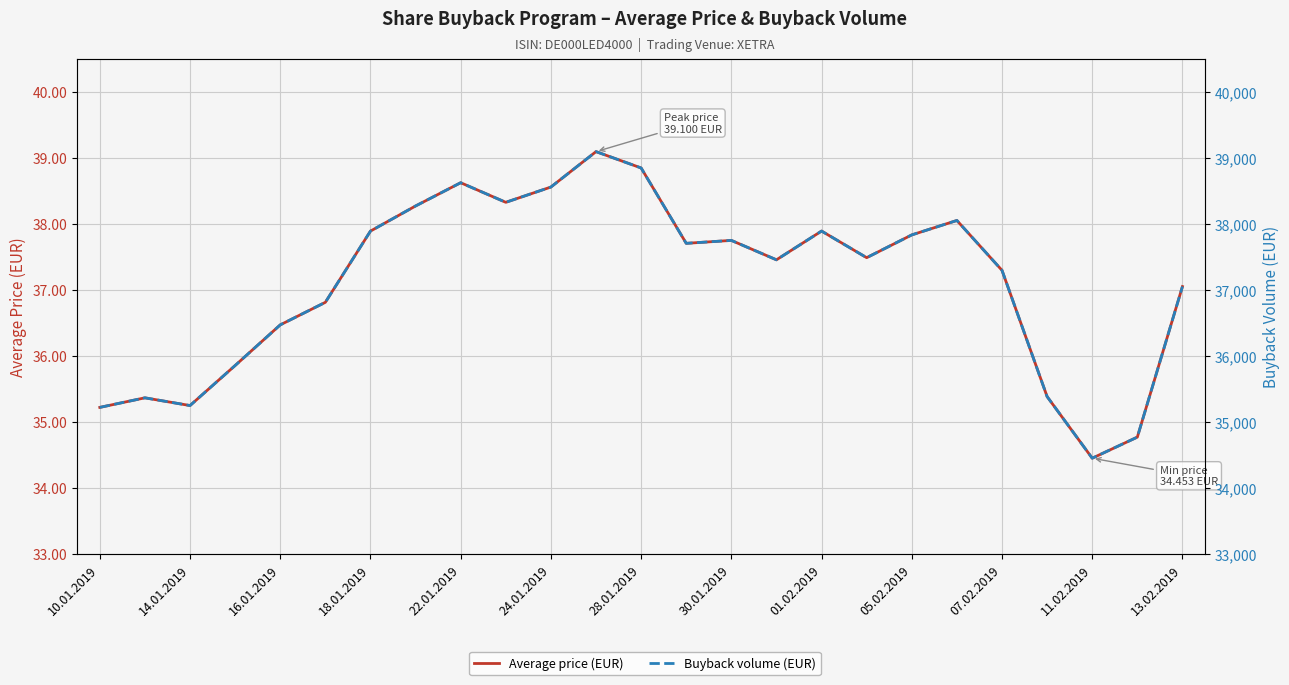

True or false: Average price (EUR) and Buyback volume (EUR) cross at least once.

False